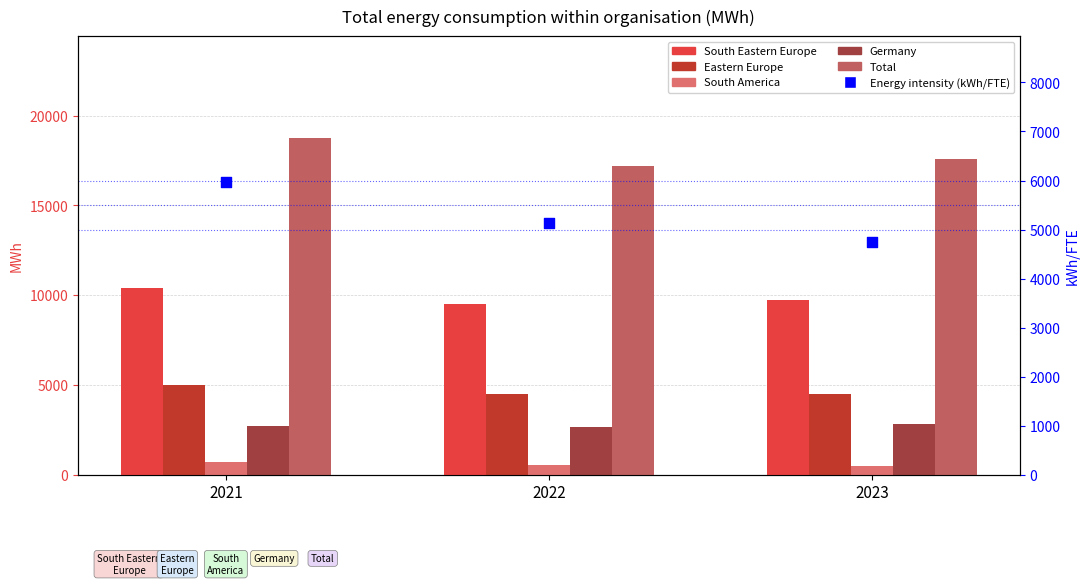

Which series contains the highest Y value?

Total